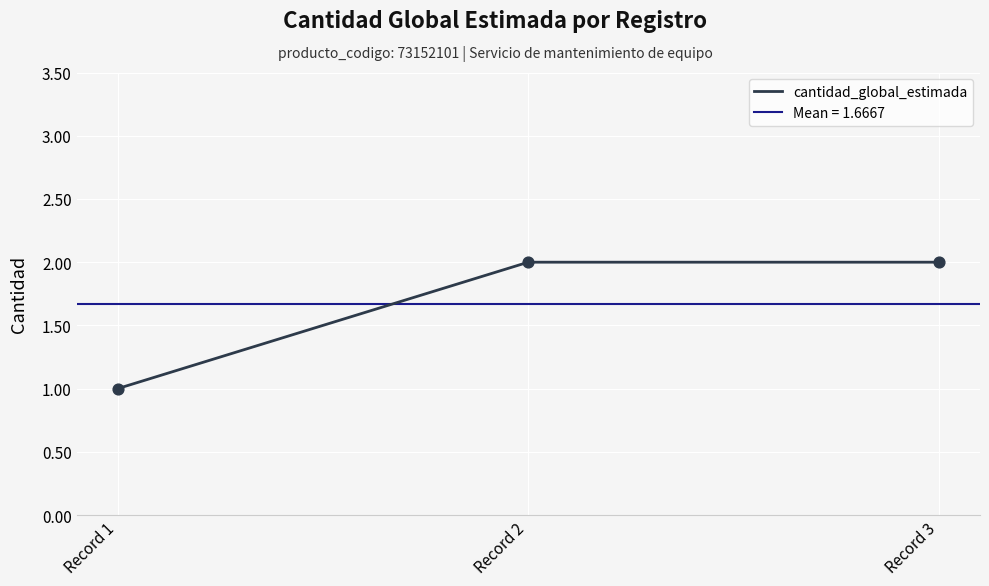

What is the ratio of the value at Record 1 to the value at Record 2?

0.5